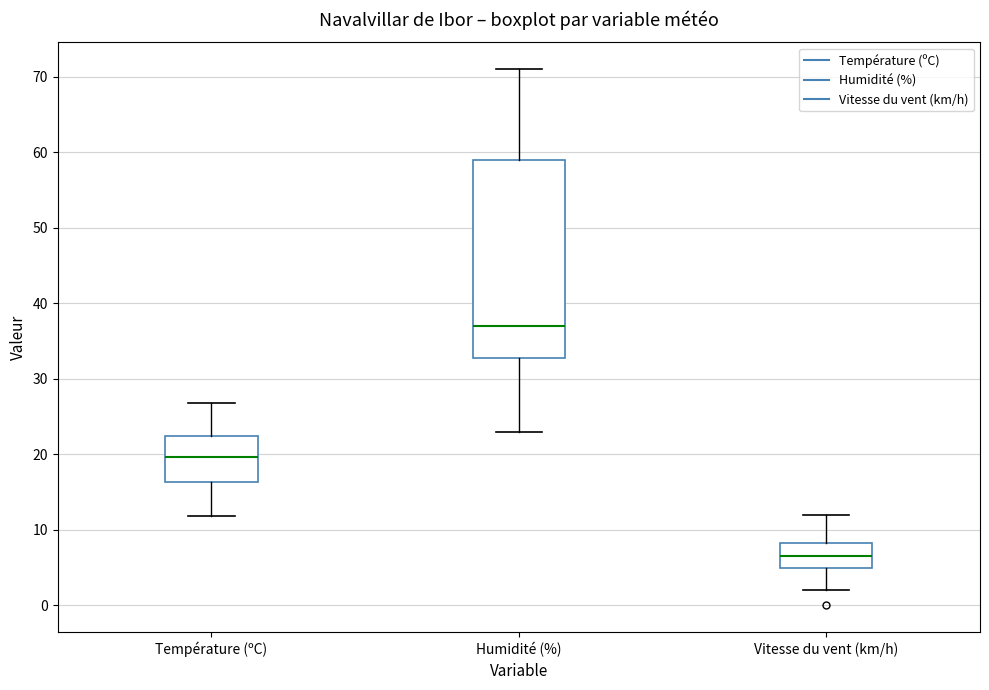

Comparing the boxes themselves (not the whiskers), which one is the tallest?

Humidité (%)